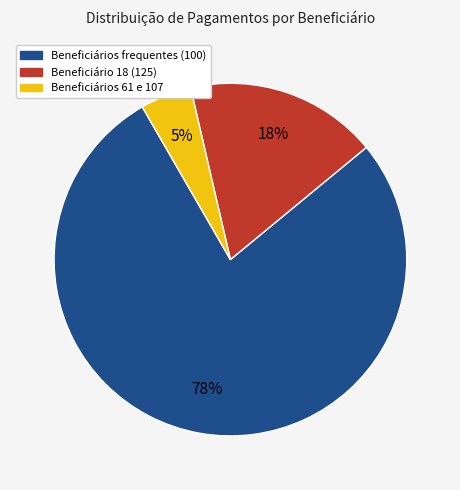

Is there any slice that represents more than half of the pie?

Yes